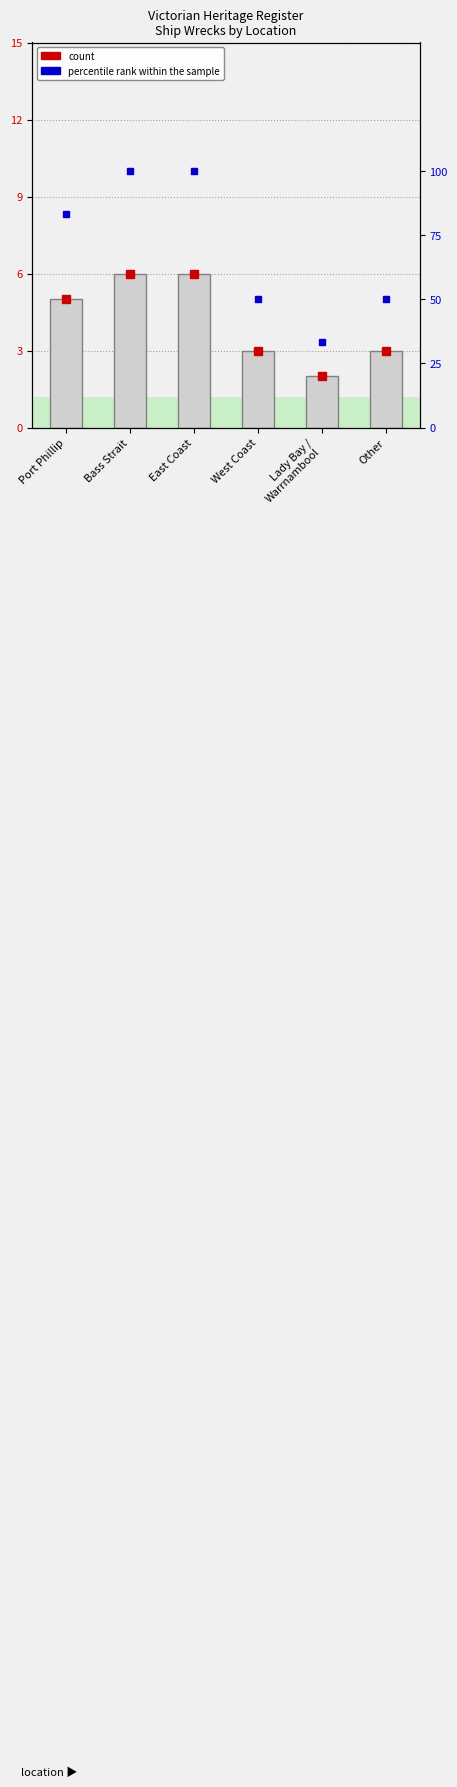

How many groups of bars are there?

6